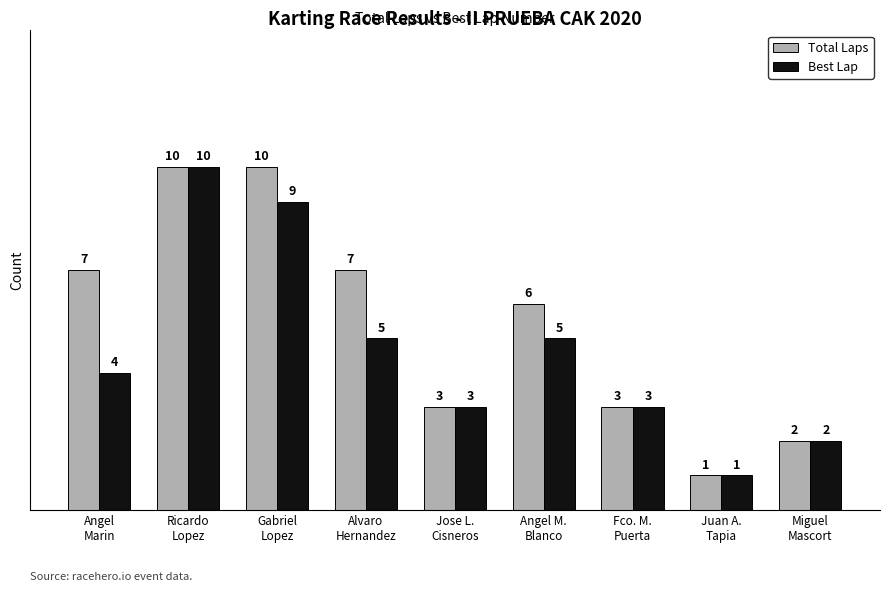

Is the value of Best Lap at Miguel
Mascort greater than the value of Total Laps at Angel M.
Blanco?

No